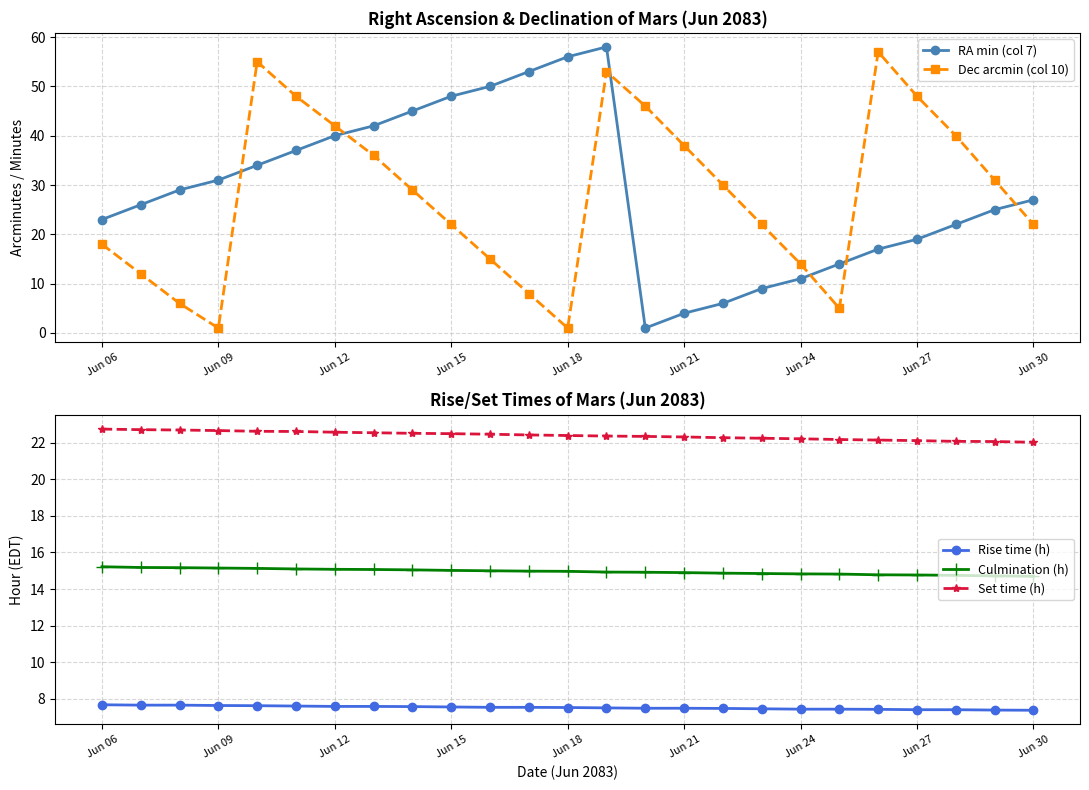

What is the sum of all RA min (col 7) values?

727